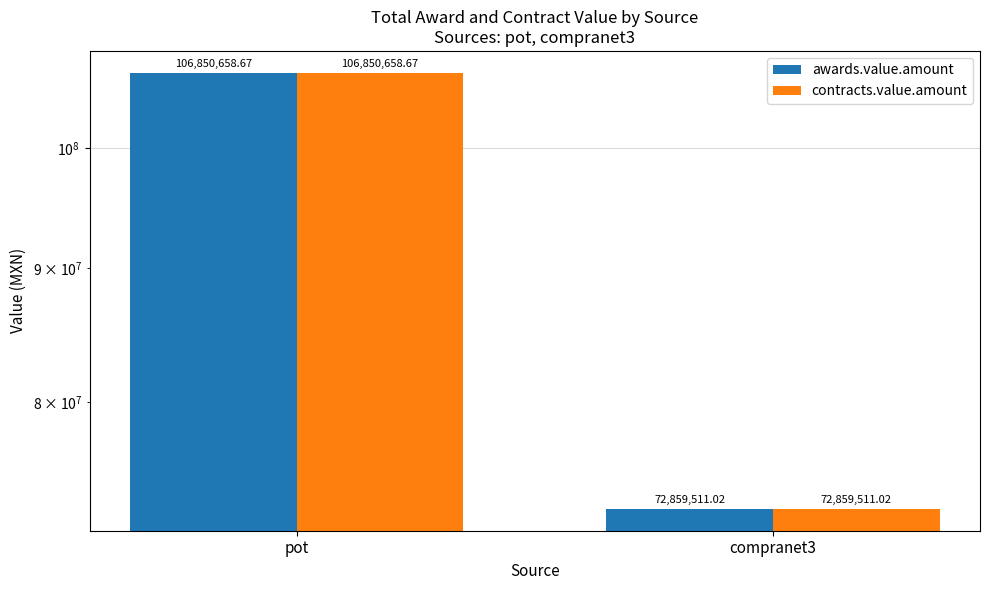

List the series in order of their peak value, lowest first.

awards.value.amount, contracts.value.amount